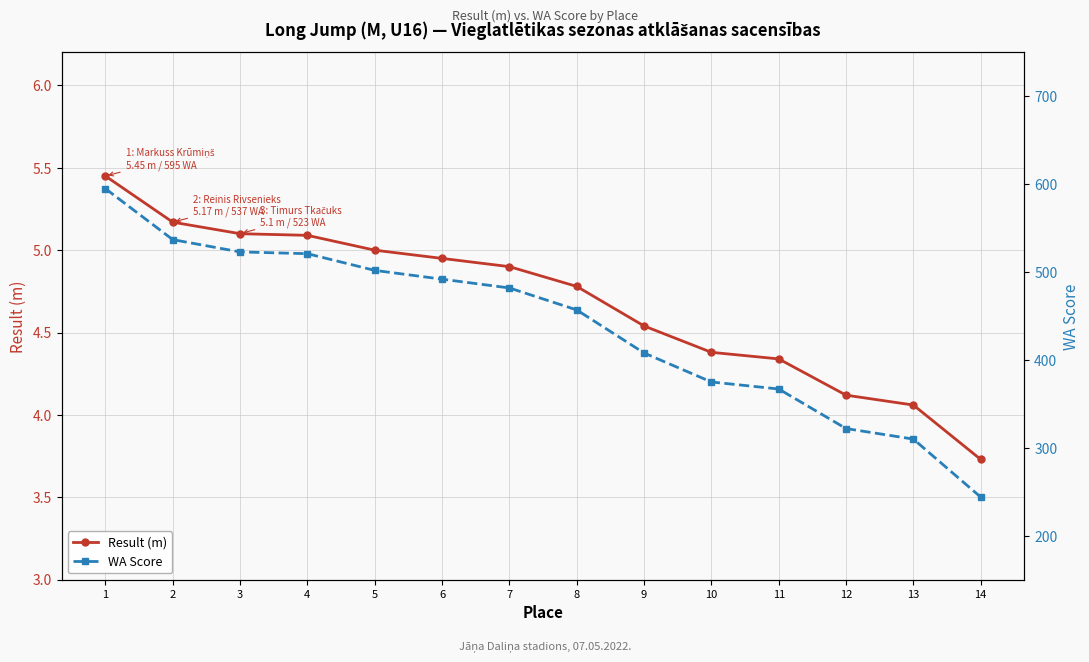

Reading left to right, what are all the values shown in this chart?

Result (m): 5.5	5.2	5.1	5.1	5.0	5.0	4.9	4.8	4.5	4.4	4.3	4.1	4.1	3.7
WA Score: 595.0	537.0	523.0	521.0	502.0	492.0	482.0	457.0	408.0	375.0	367.0	322.0	310.0	244.0